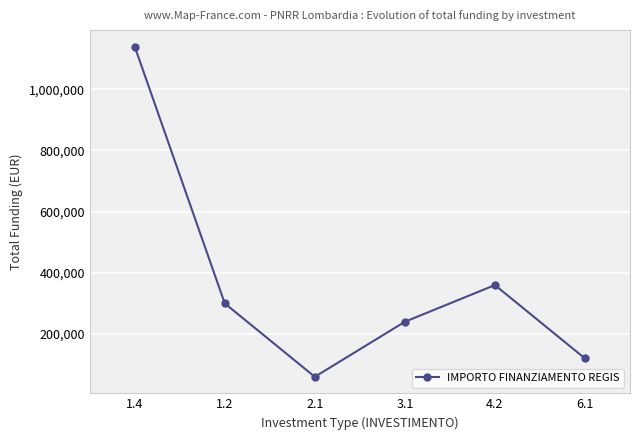

The value at 6.1 is 168369. True or false?

False